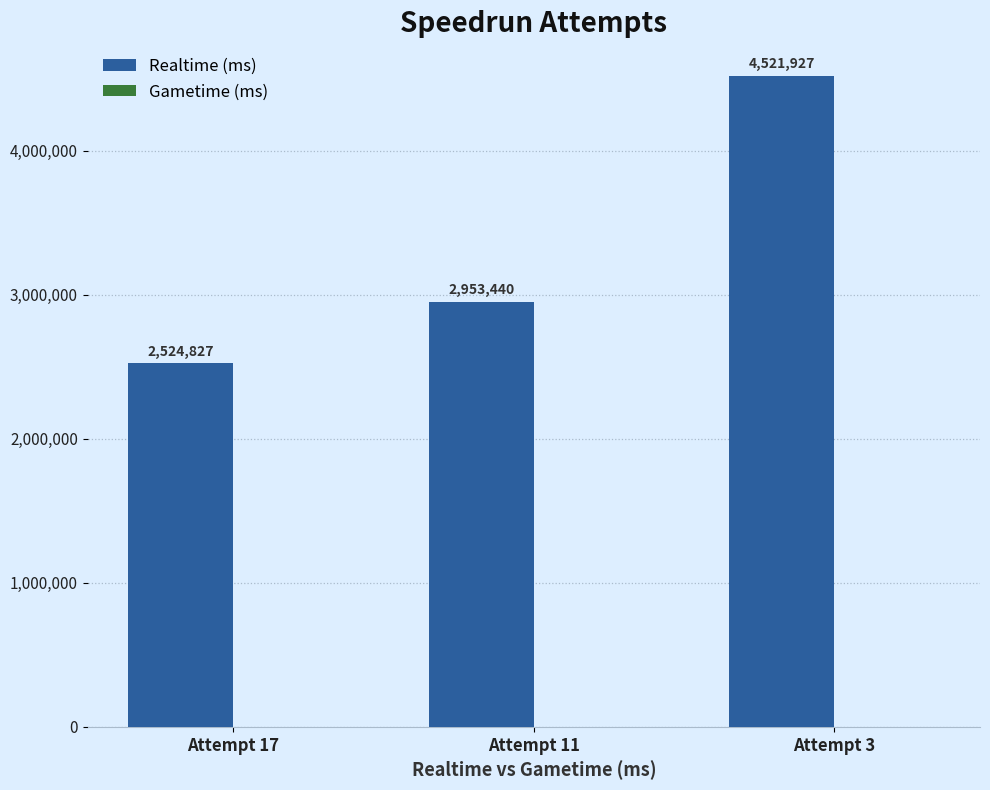

Which has a higher value, Attempt 11 or Attempt 17?

Attempt 11